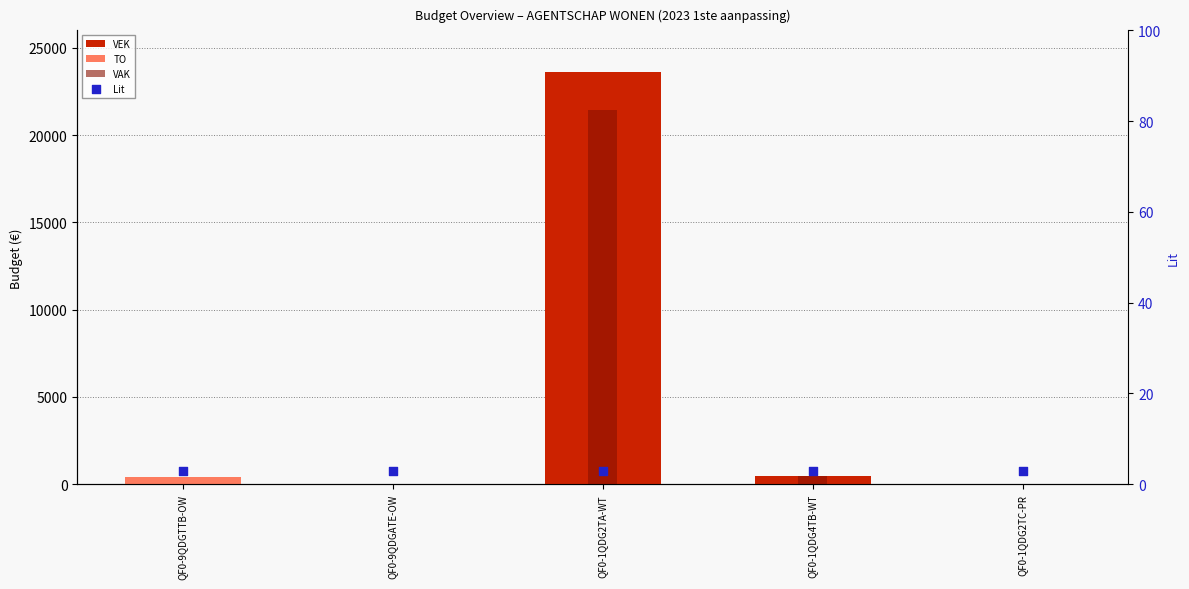

Which series contains the highest Y value?

VEK